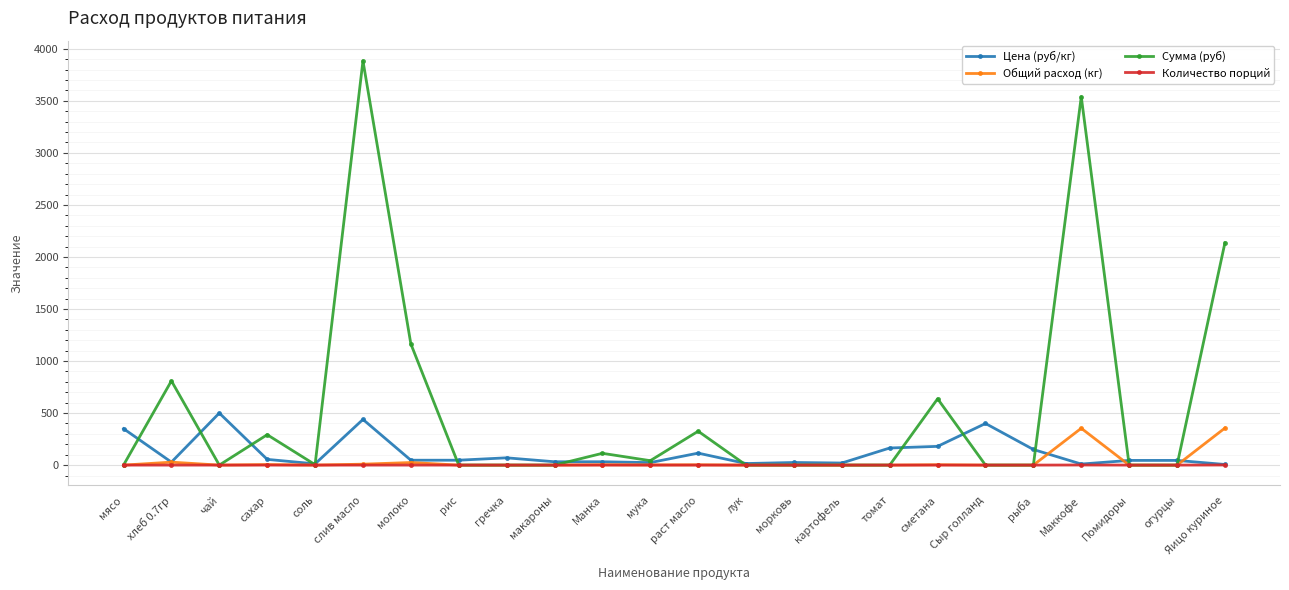

What is the label of the 11th point from the left?

Манка